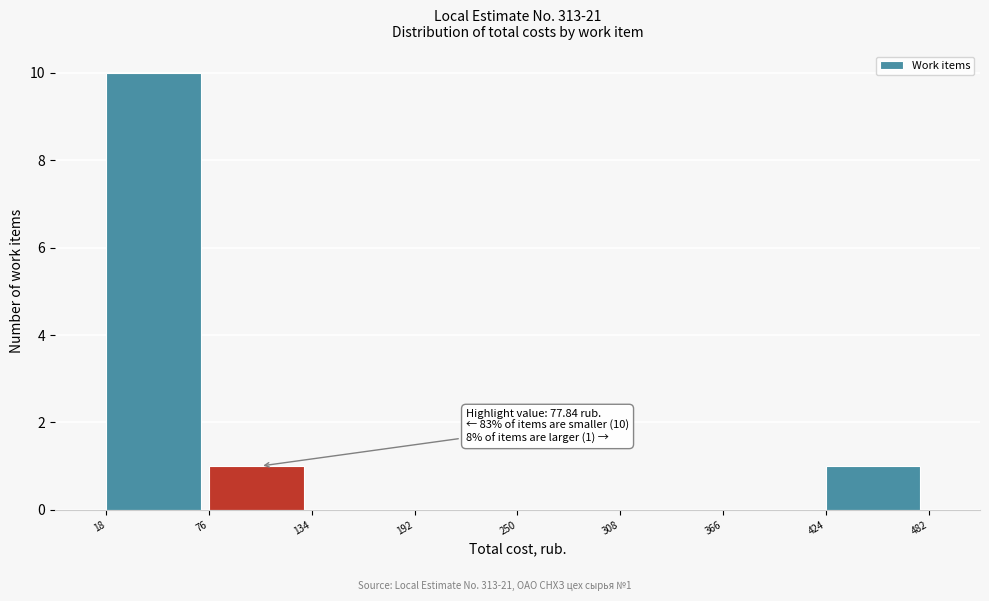

Over which range of the x-axis is the bar tallest?

18 to 76